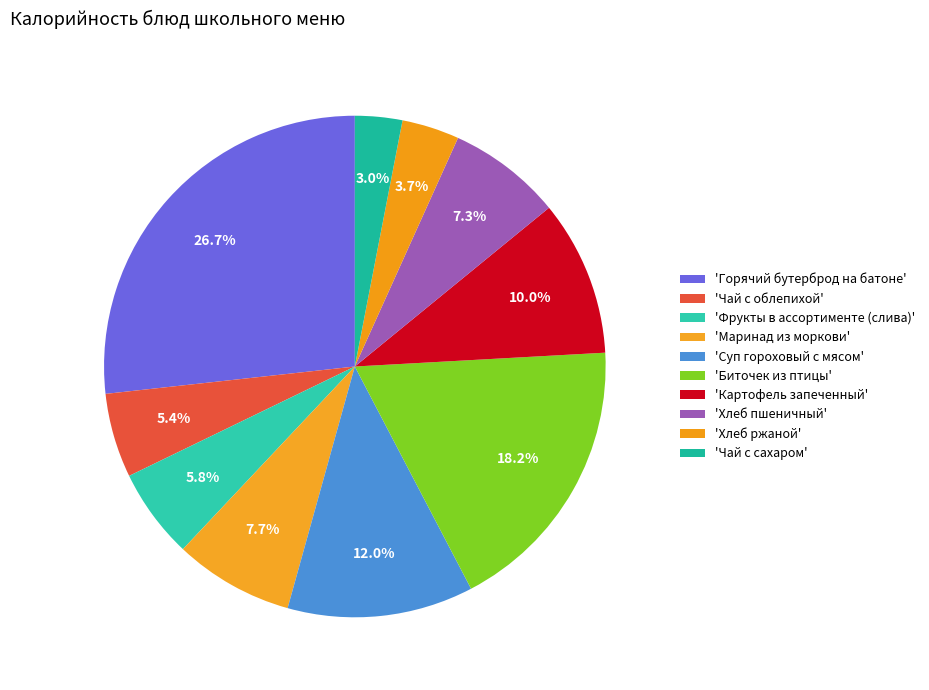

Count the number of slices in the pie.

10